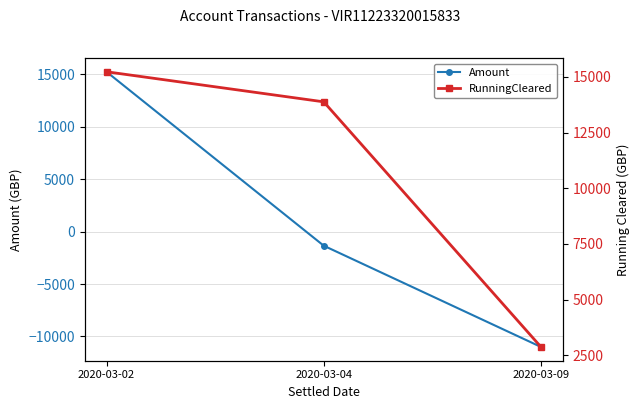

What is the minimum value for Amount?

-11000.0